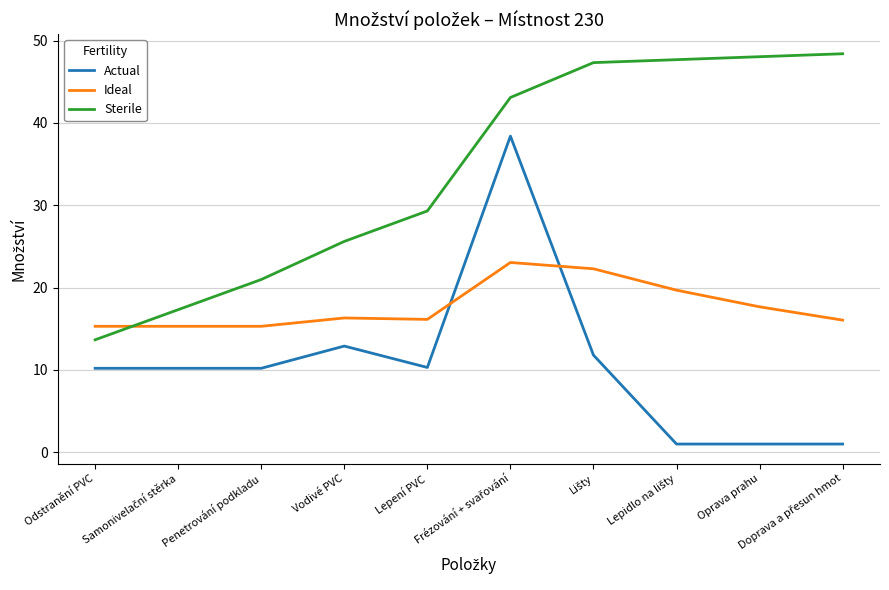

What is the maximum value shown in the chart?

48.4